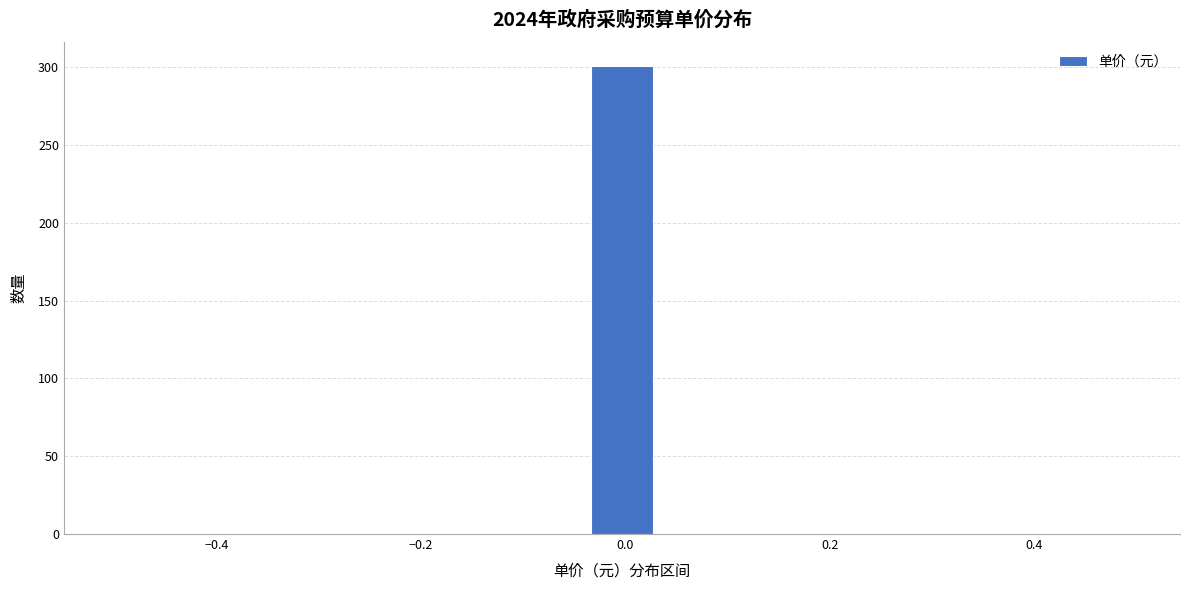

Read against the x-axis, roughly where is the centre of the tallest bar?

0.00